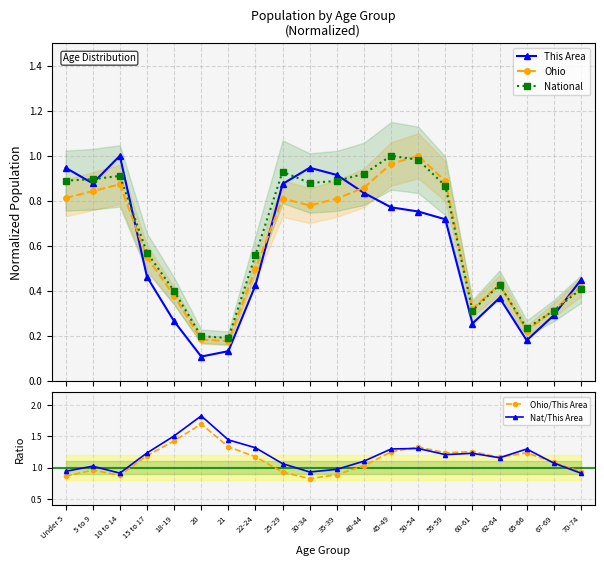

What is the minimum value shown in the chart?

0.1